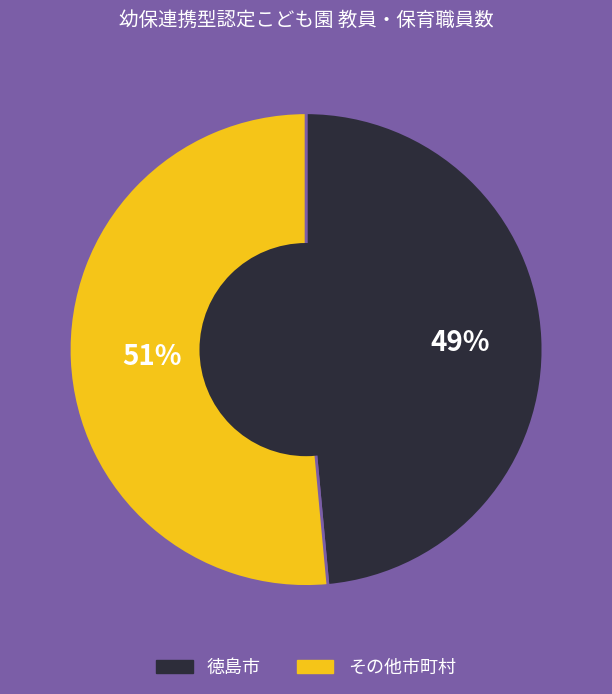

Does any single category account for the majority?

Yes